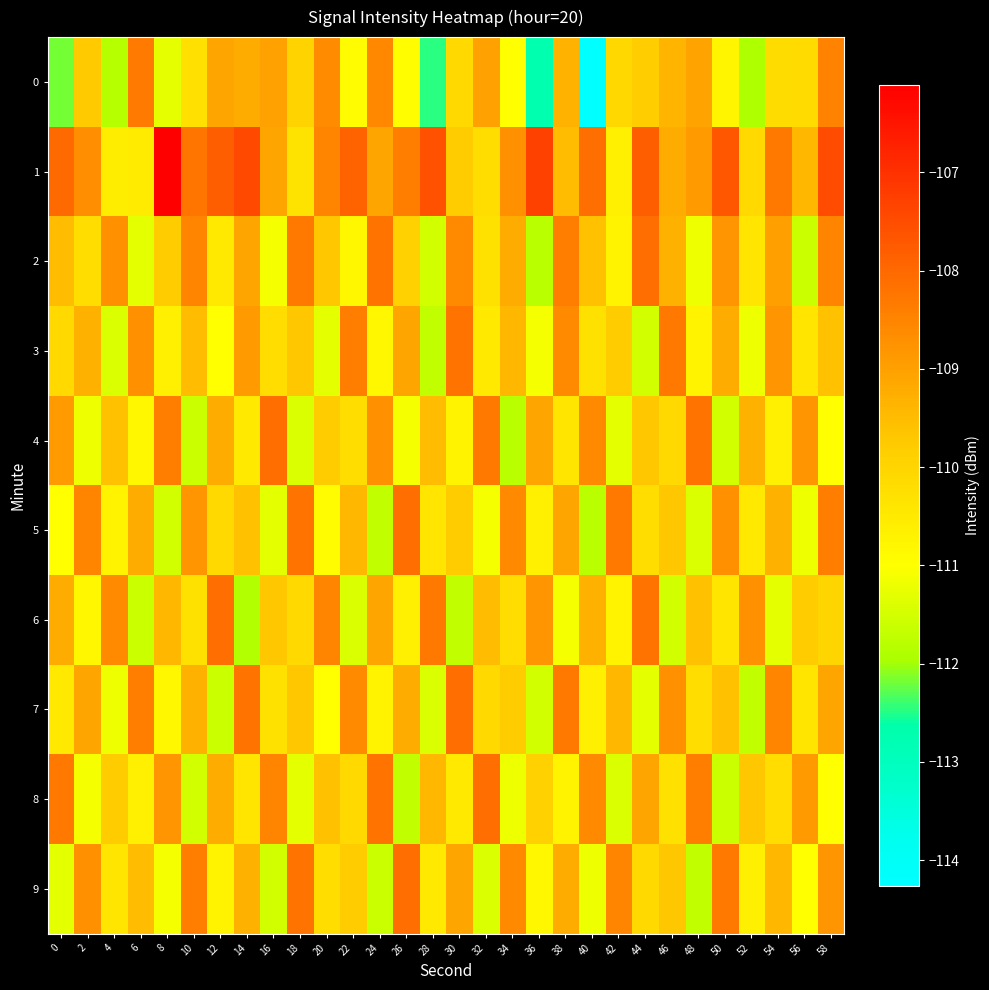

What is the difference between the highest and lowest values at 46?

3.2